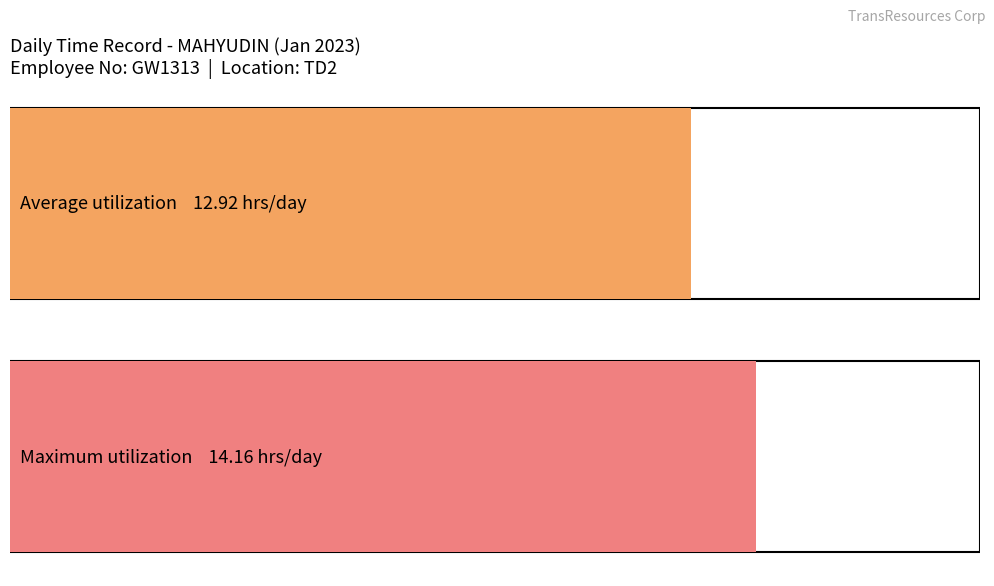

True or false: the data shows 9.5 at 13.

False